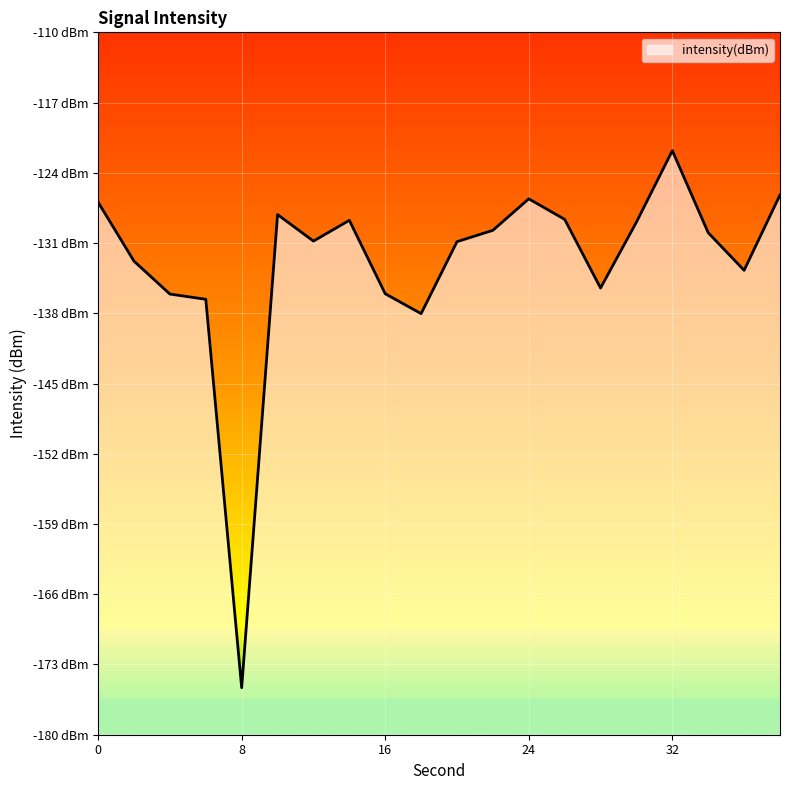

How many interior local valleys (lower than both neighbors) does the data have?

5